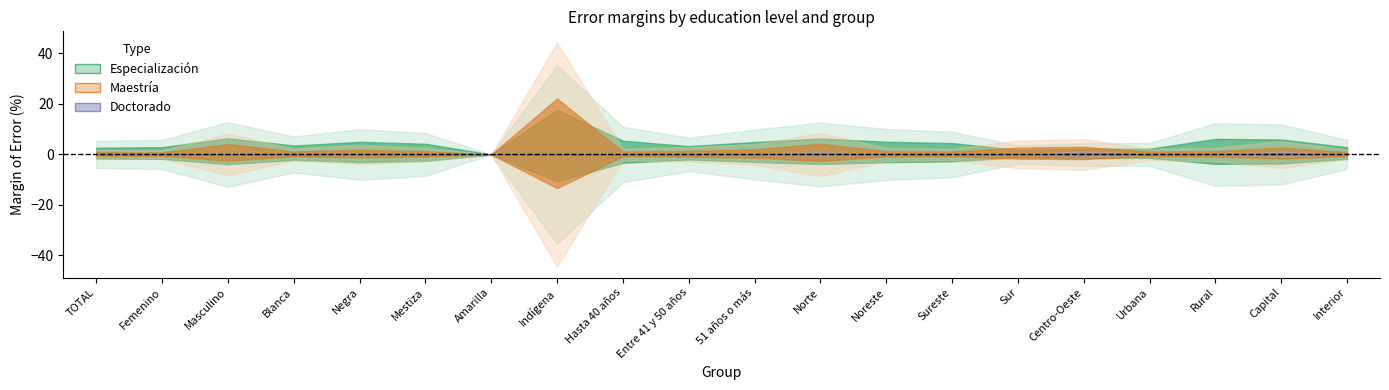

Which category has the highest value in the Especialización_Sí series?

Indígena